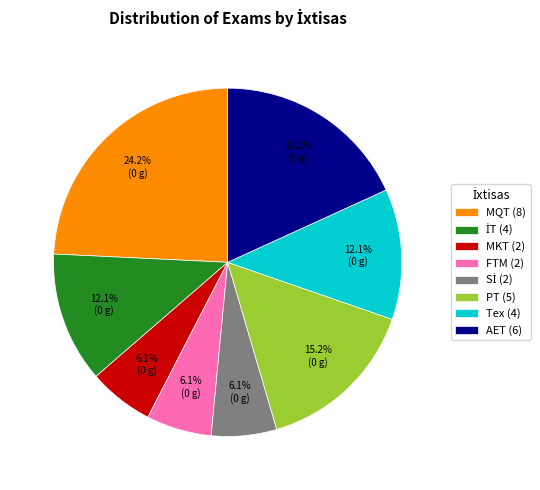

Is there a majority slice in this chart?

No